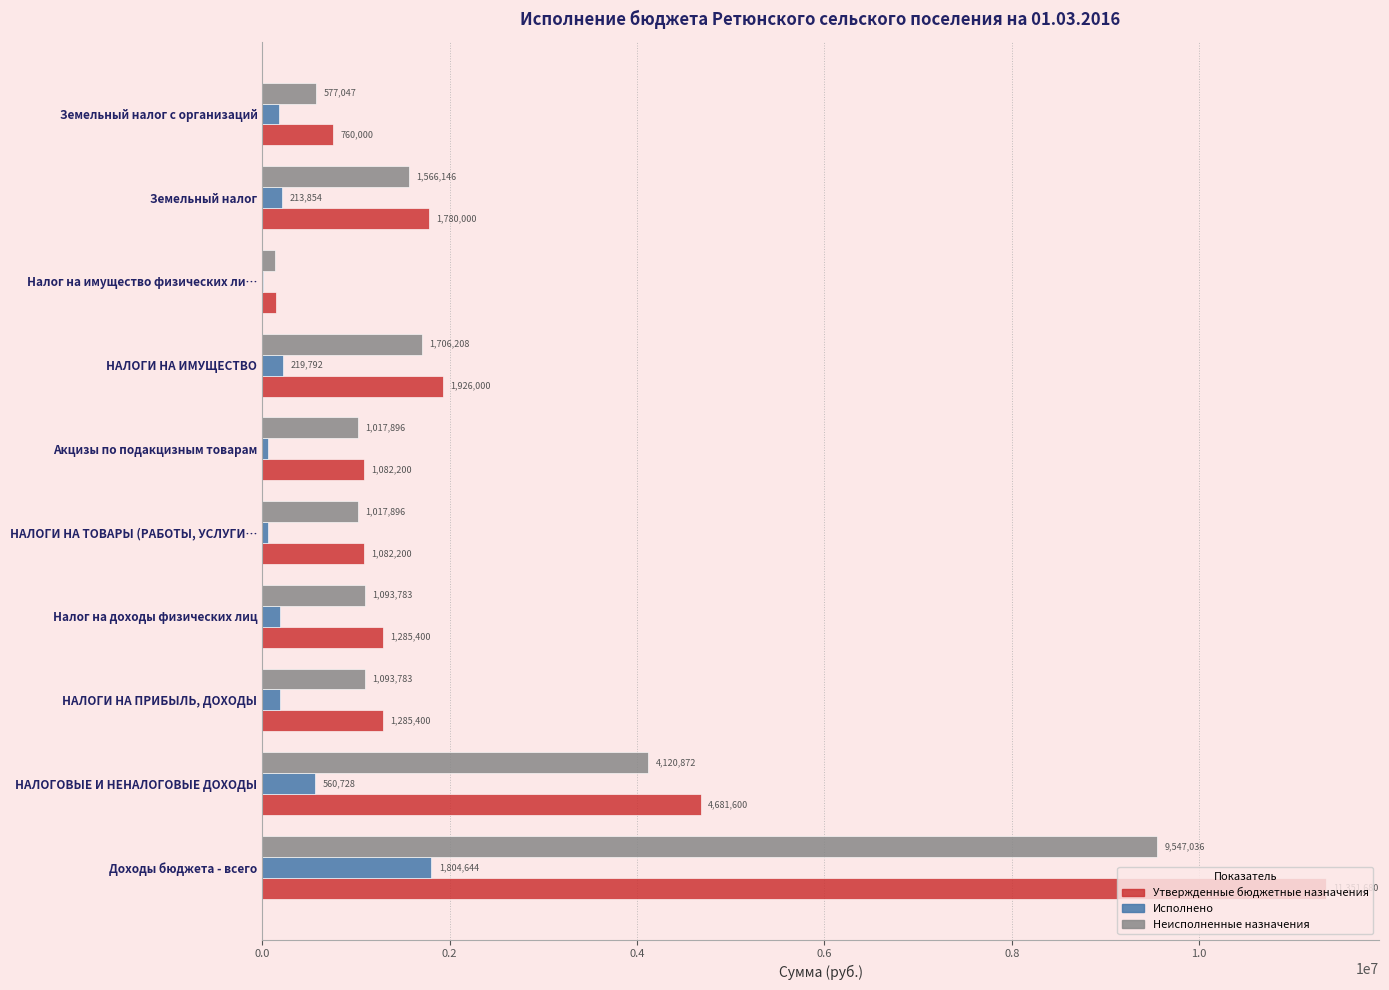

Between НАЛОГИ НА ПРИБЫЛЬ, ДОХОДЫ and НАЛОГИ НА ИМУЩЕСТВО, which series saw the biggest shift?

Утвержденные бюджетные назначения